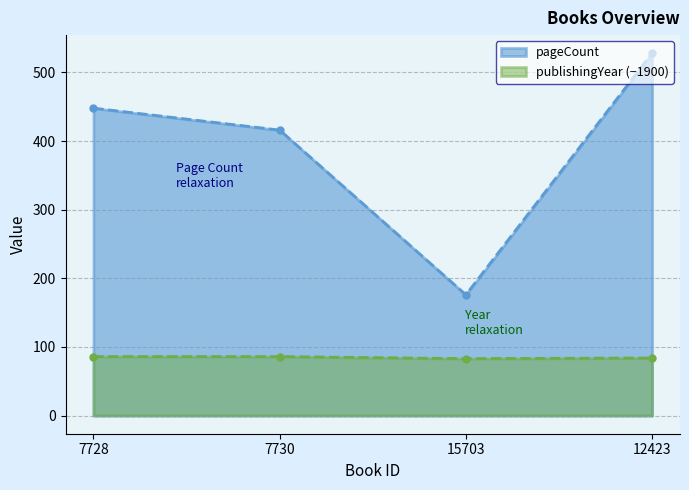

What is the lowest value of the pageCount series?

176